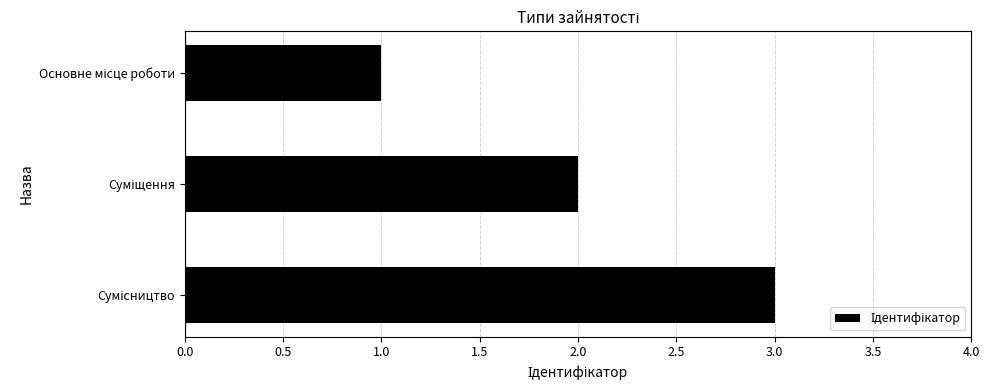

What is the greatest value displayed?

3